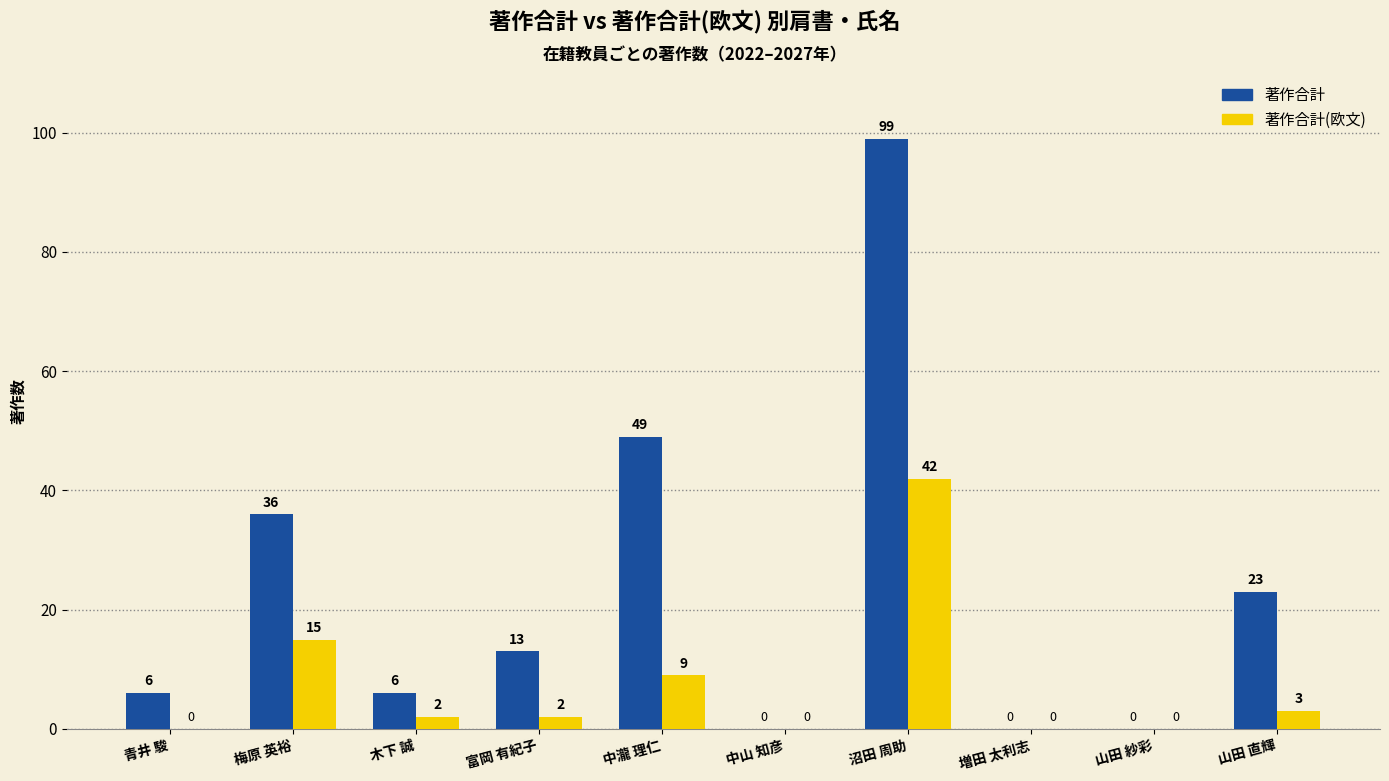

Which series has the largest total across all categories?

著作合計